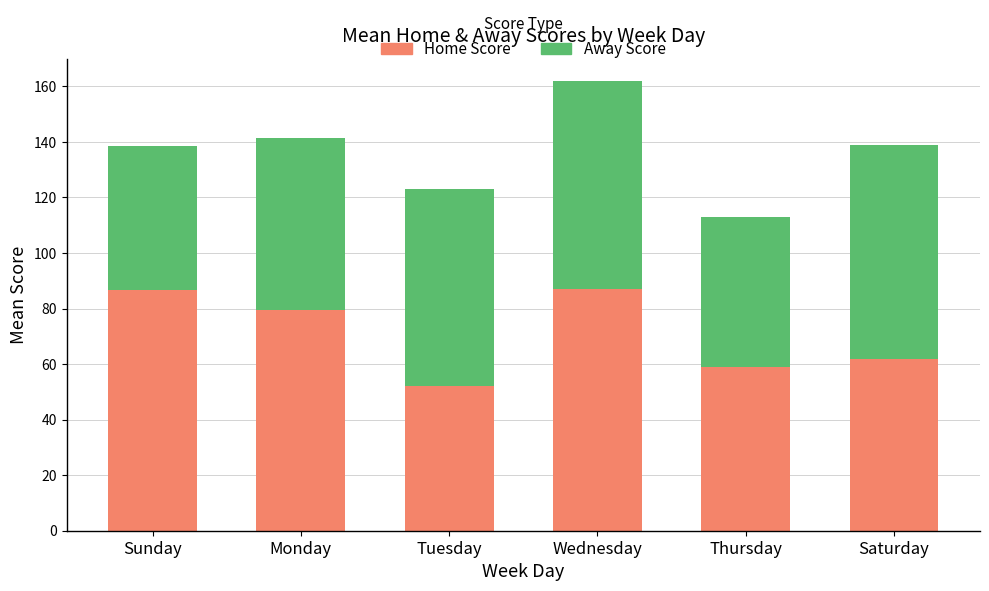

At which label is Home Score closest to 69?

Saturday